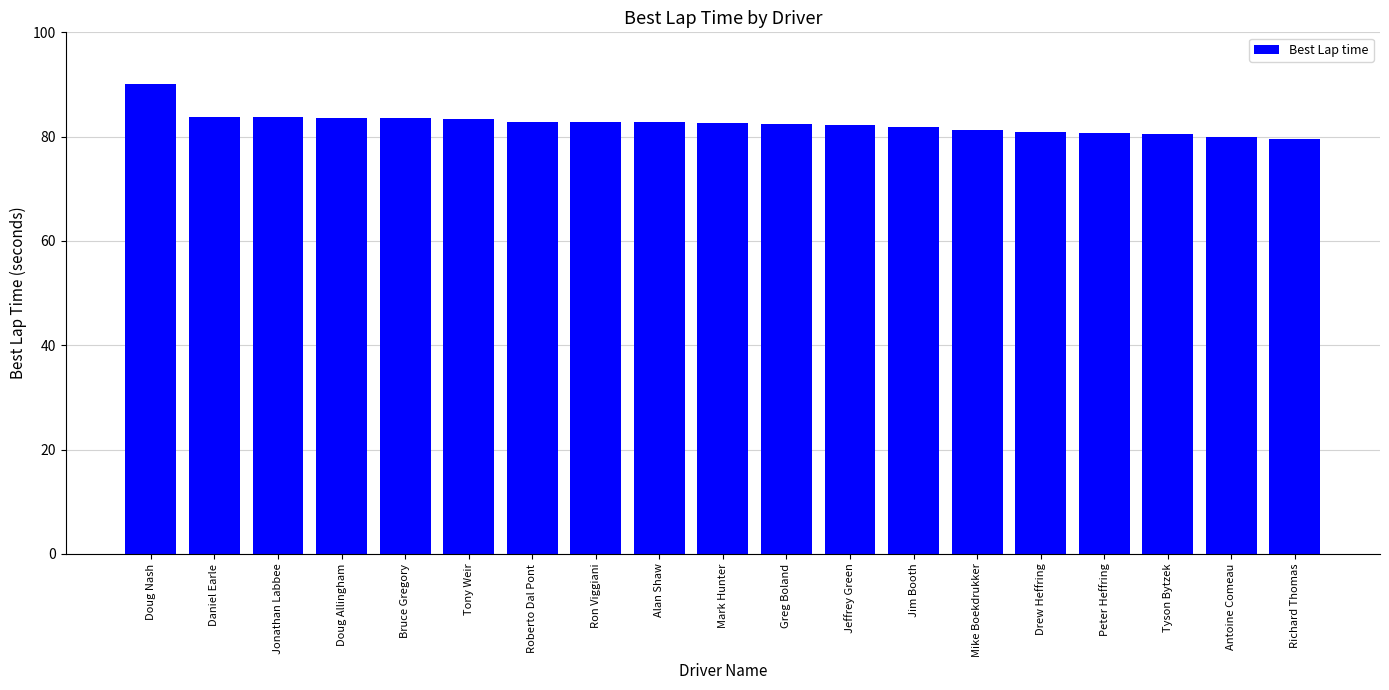

What is the label of the 1st bar from the left?

Doug Nash